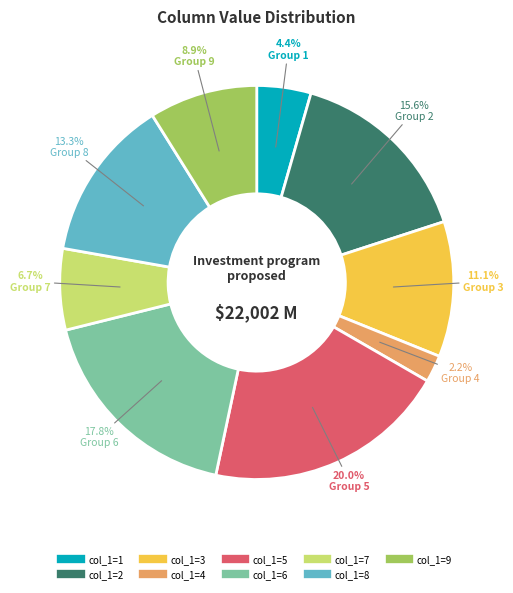

Does any single category account for the majority?

No